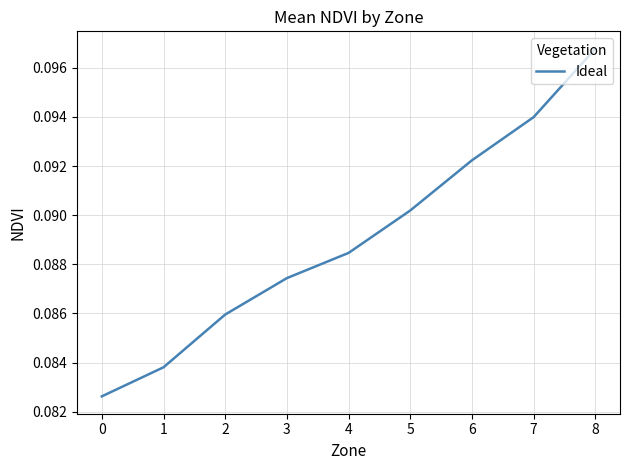

True or false: the data has more than 1 interior local peaks.

False